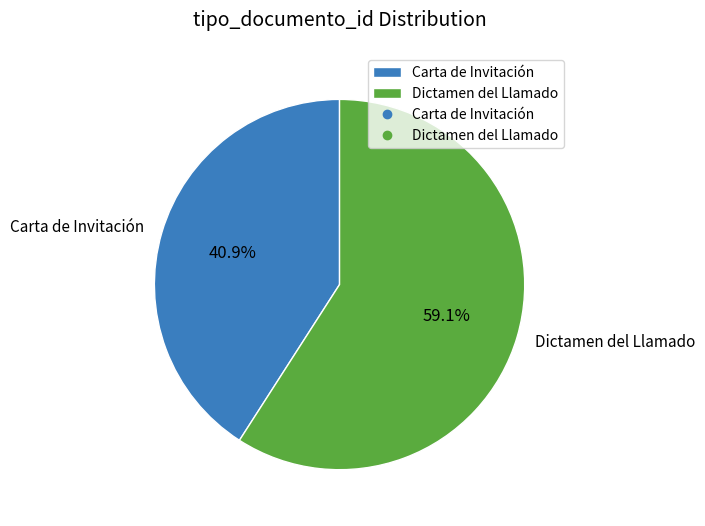

To the nearest percent, what percentage of the pie is Dictamen del Llamado?

59%